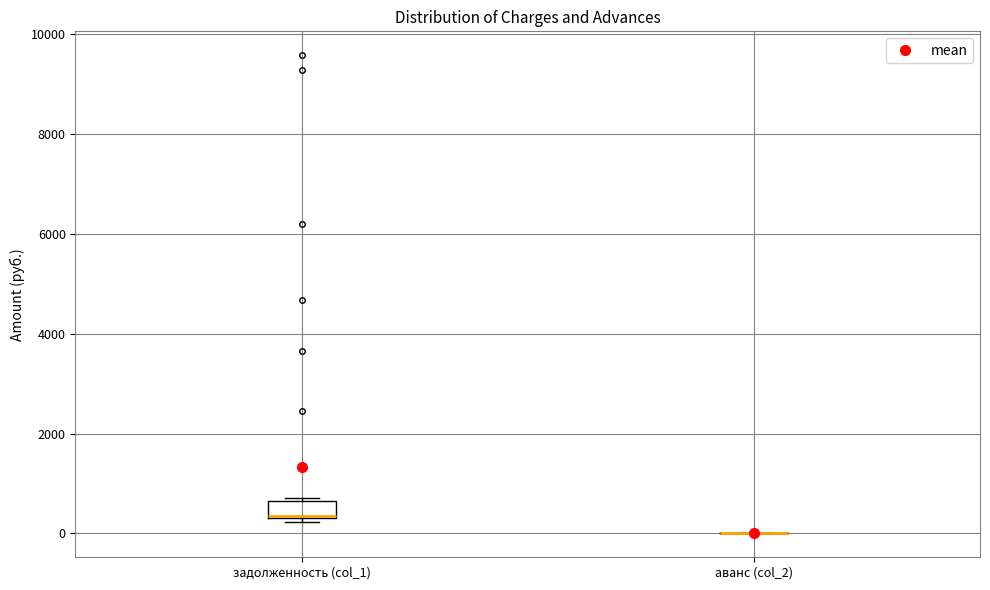

Reading left to right, transcribe this box plot: for each box, give where its median line is, the range the box spans, and where its two whiskers end, as read against the y-axis. The values are not printed on the chart, so give them approximately, as read against the axis.

задолженность (col_1): median 400 (drawn on the box's lower edge), box 400 to 600, whiskers 200 to 800
аванс (col_2): box collapsed to a line at 0, whiskers 0 to 0